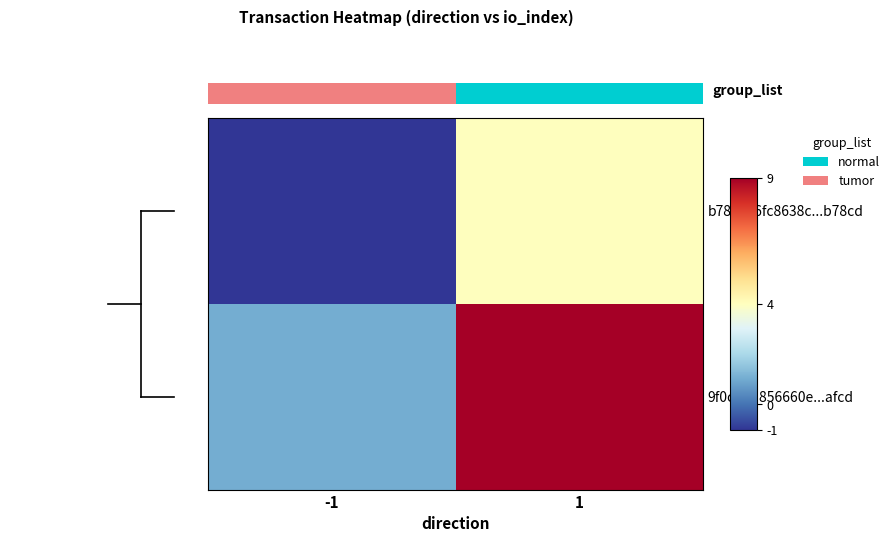

Is it true that 9f0cb4d856660e...afcd equals 9 at 1?

True